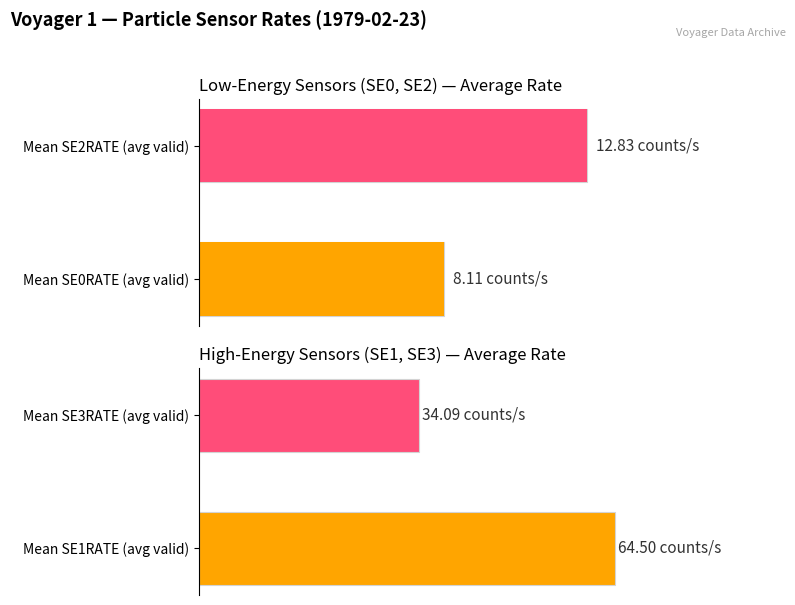

Does the chart contain any negative values?

No